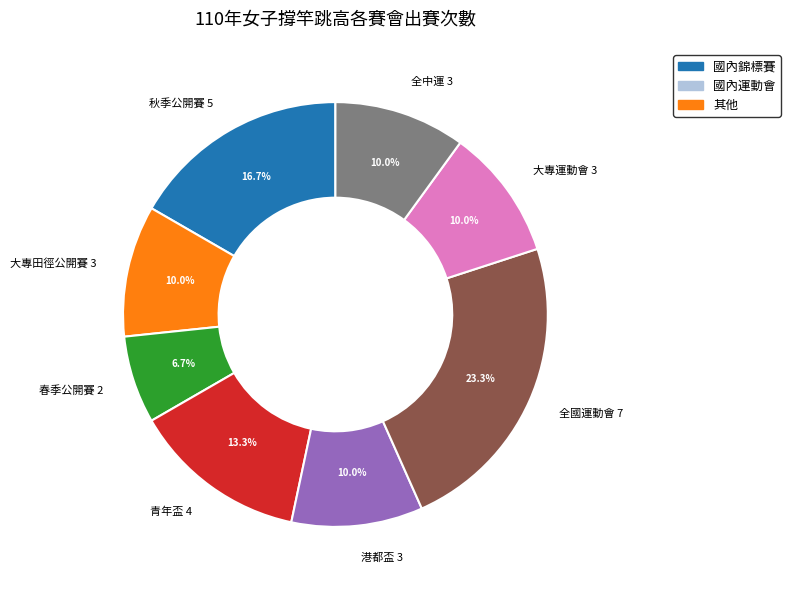

What is the ratio of the value at 全中運 3 to the value at 港都盃 3?

1.0